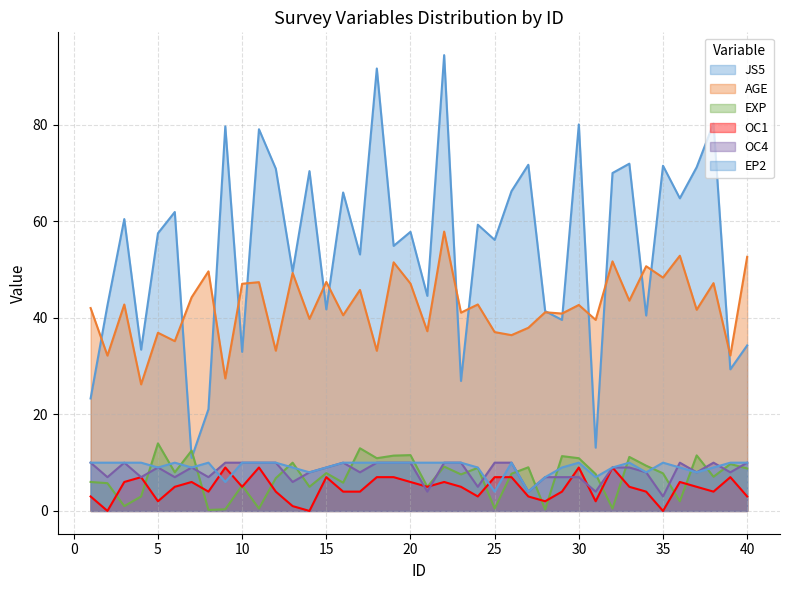

At which category does the chart reach its peak across all series?

22